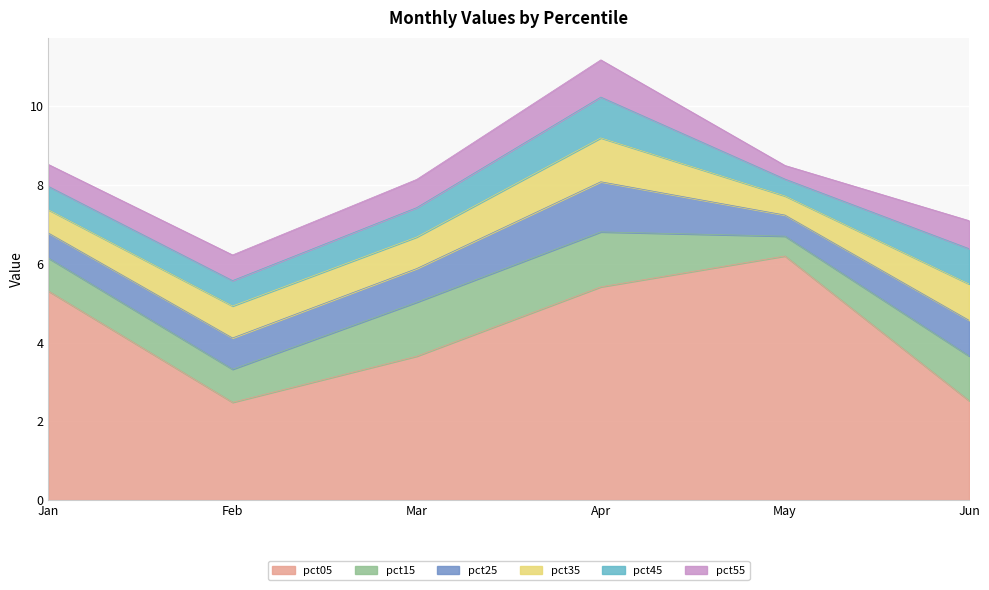

Which series ends up on top after the final intersection of pct35 and pct25?

pct35